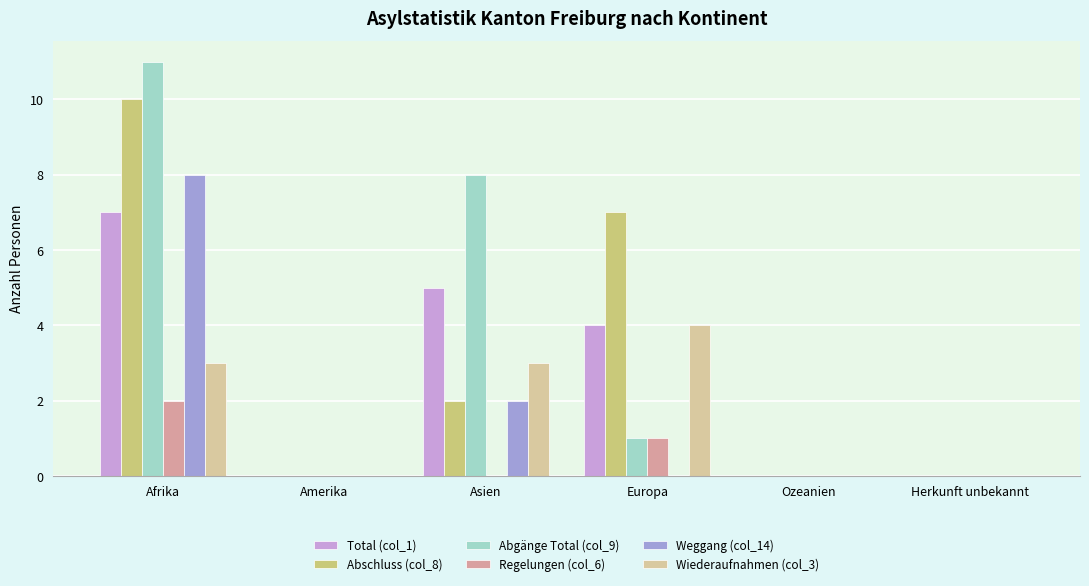

At which category is the sum across all series the highest?

Afrika